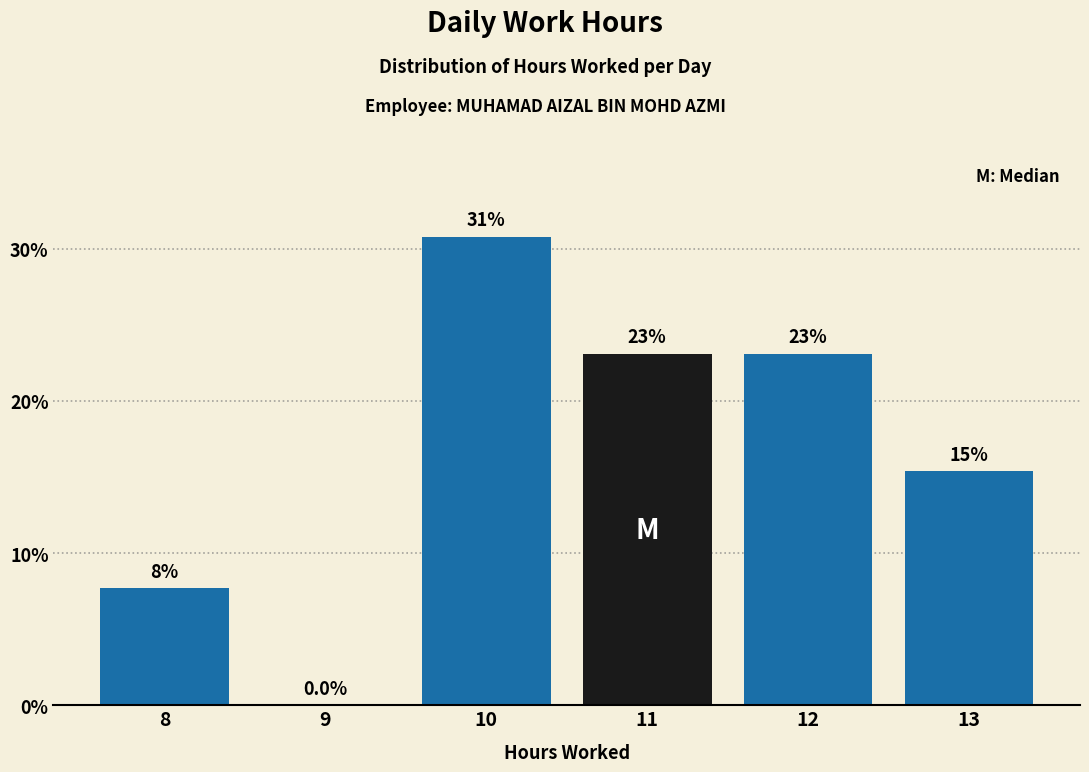

Reading left to right, list all the values displayed in this chart.

8=7.7	9=0.0	10=30.8	11=23.1	12=23.1	13=15.4